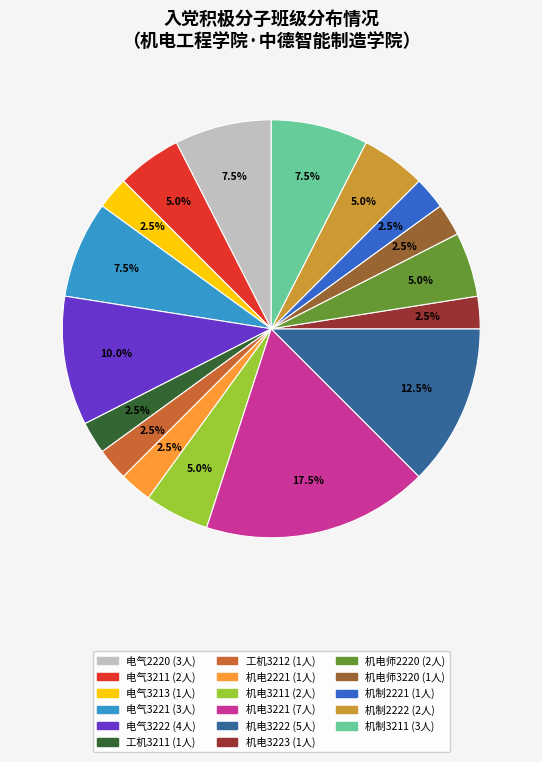

Does any single category account for the majority?

No